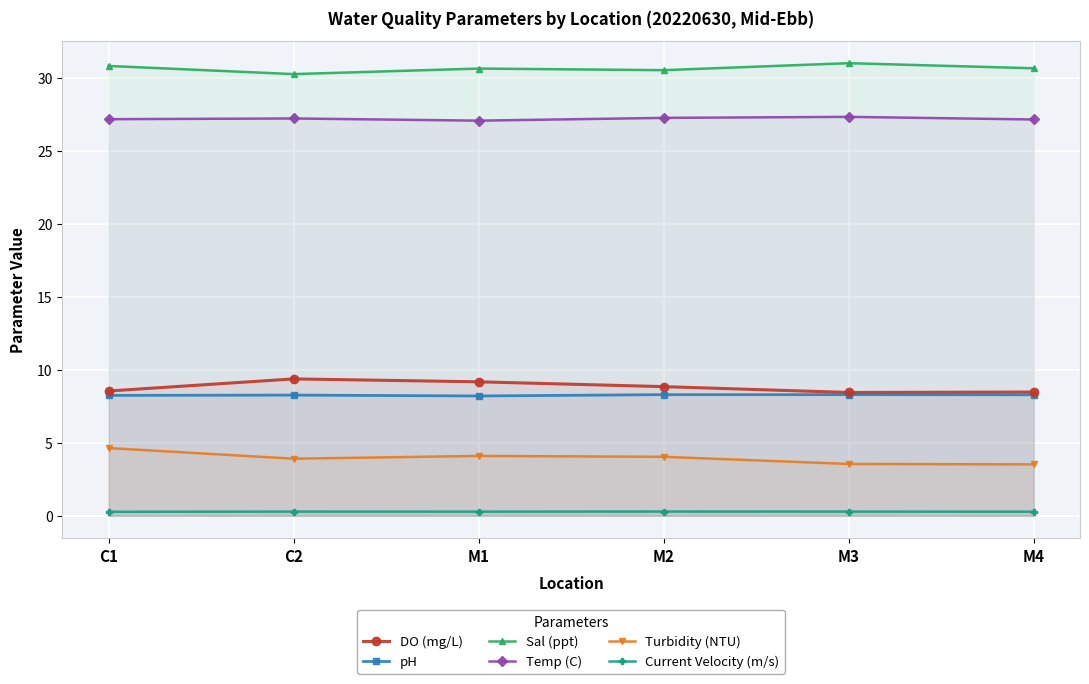

Which label corresponds to the largest value in the chart?

M3